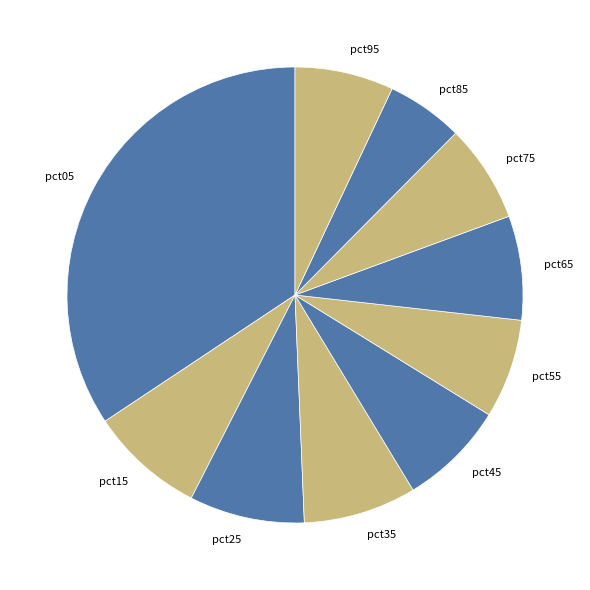

Does pct25 account for over 50% of the chart?

No